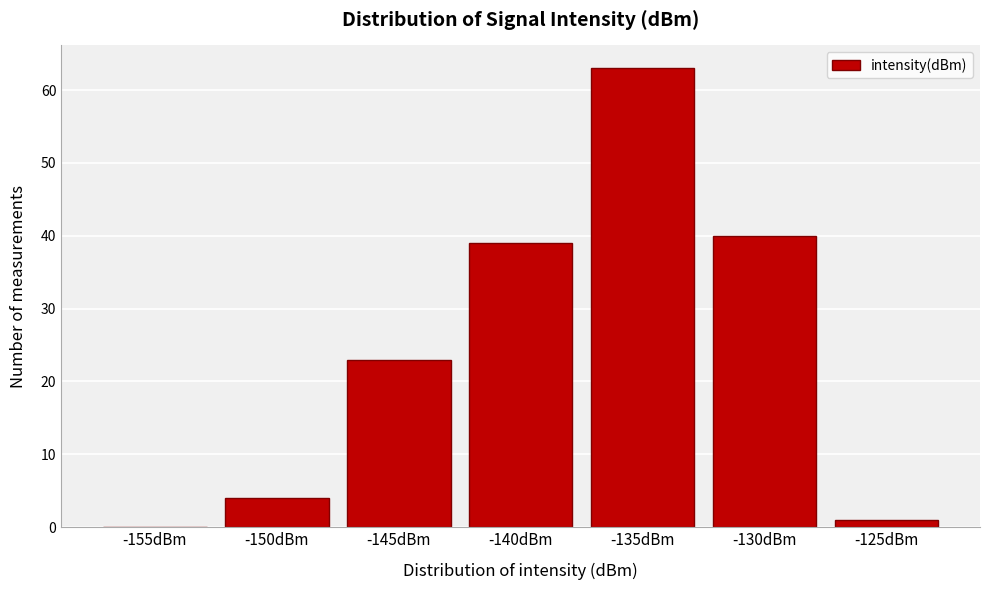

Reading right to left, list all the values displayed in this chart.

-125dBm=1	-130dBm=40	-135dBm=63	-140dBm=39	-145dBm=23	-150dBm=4	-155dBm=0